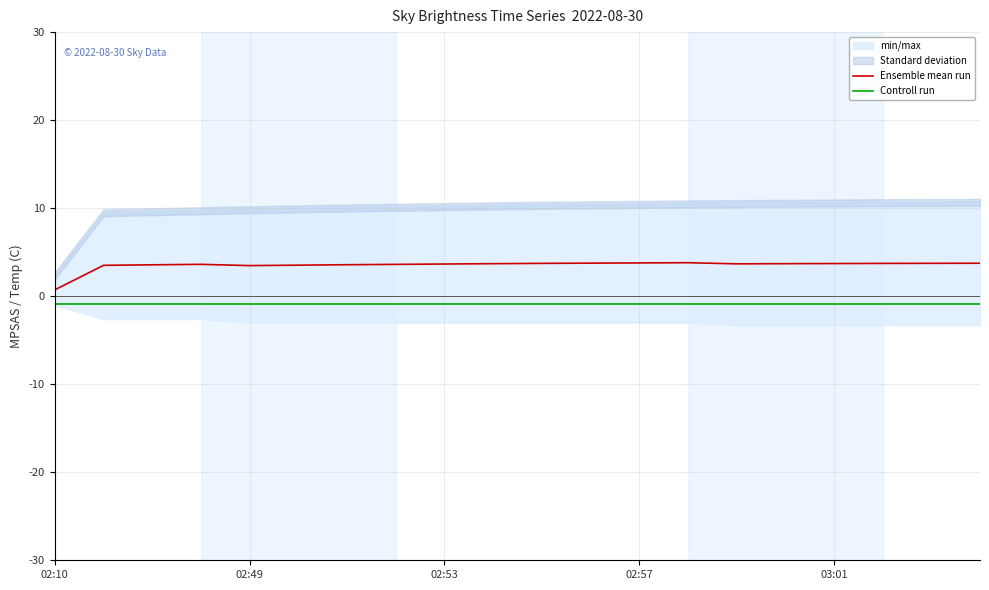

What is the average value of the Controll run series?

-0.8